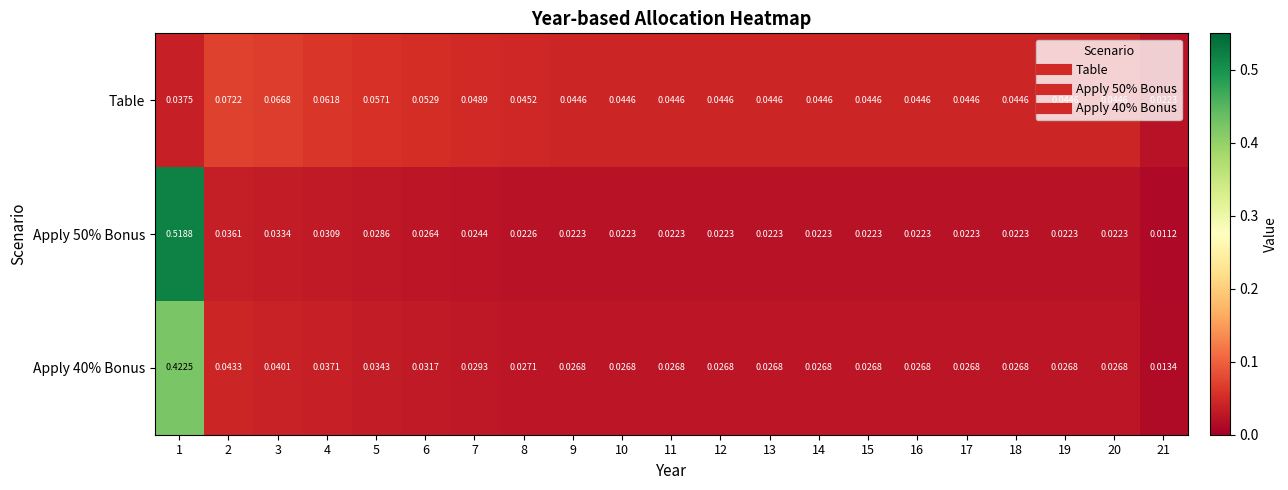

How many data points does each series have?

21